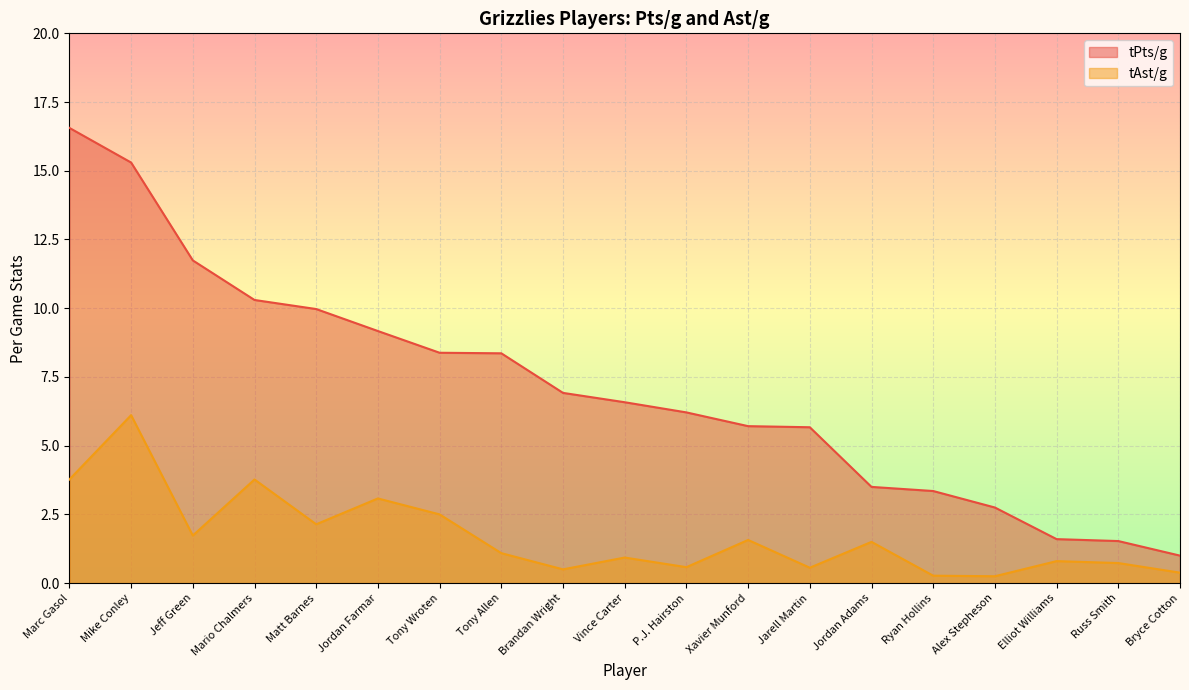

Which category has the highest value across all series?

Marc Gasol